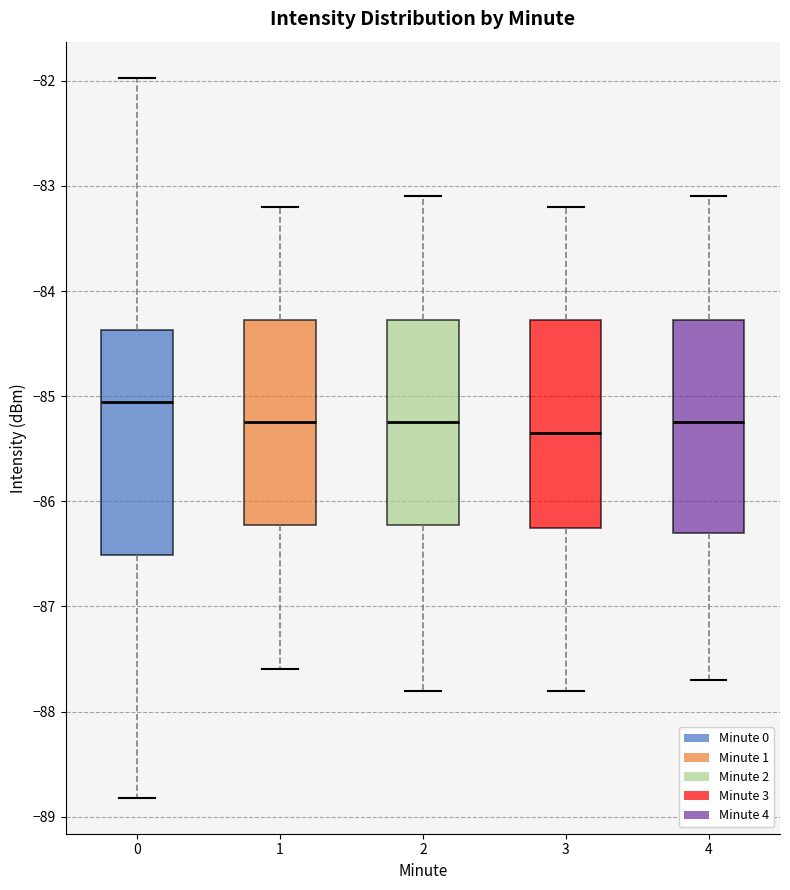

Where does the median line of the box at x = 1 sit on the y-axis? The values are not printed on the chart, so give them approximately, as read against the axis.

-85.2